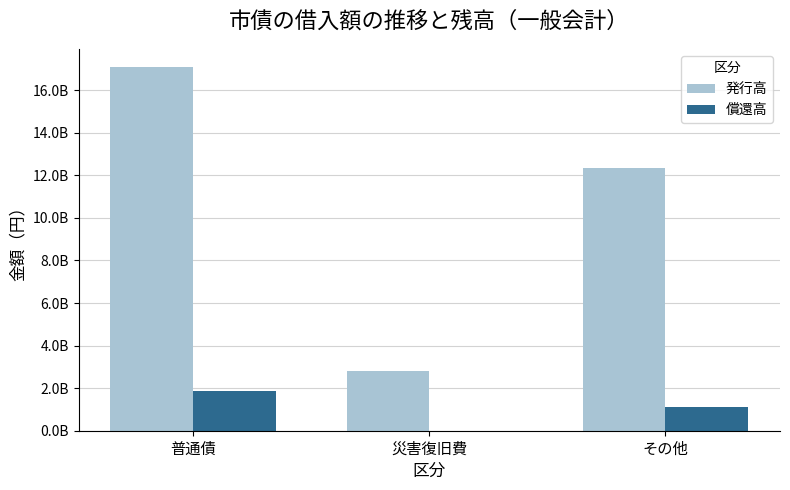

What are all the series names shown in the legend?

発行高, 償還高